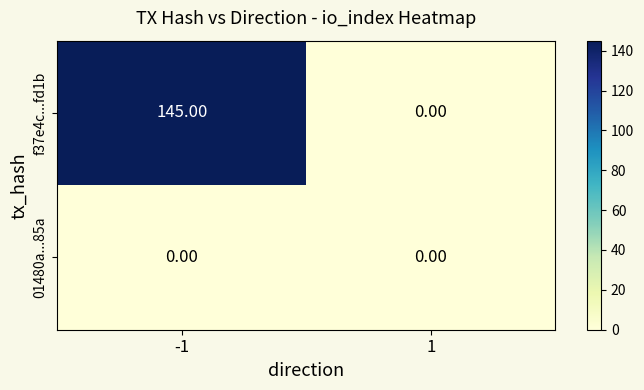

Which series has the largest total across all categories?

f37e4c...fd1b